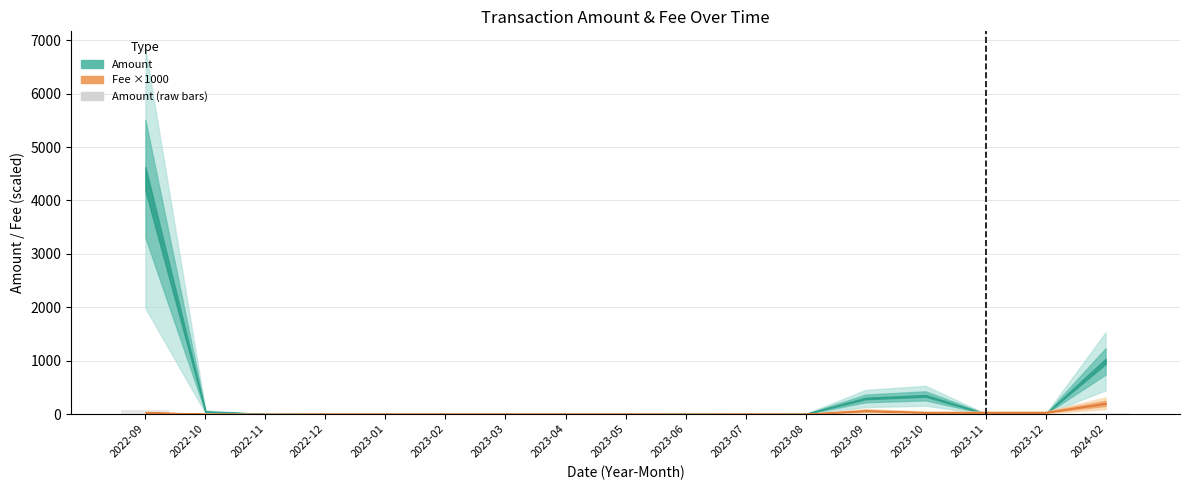

Is it true that the value at 2023-09 is 5.3?

True